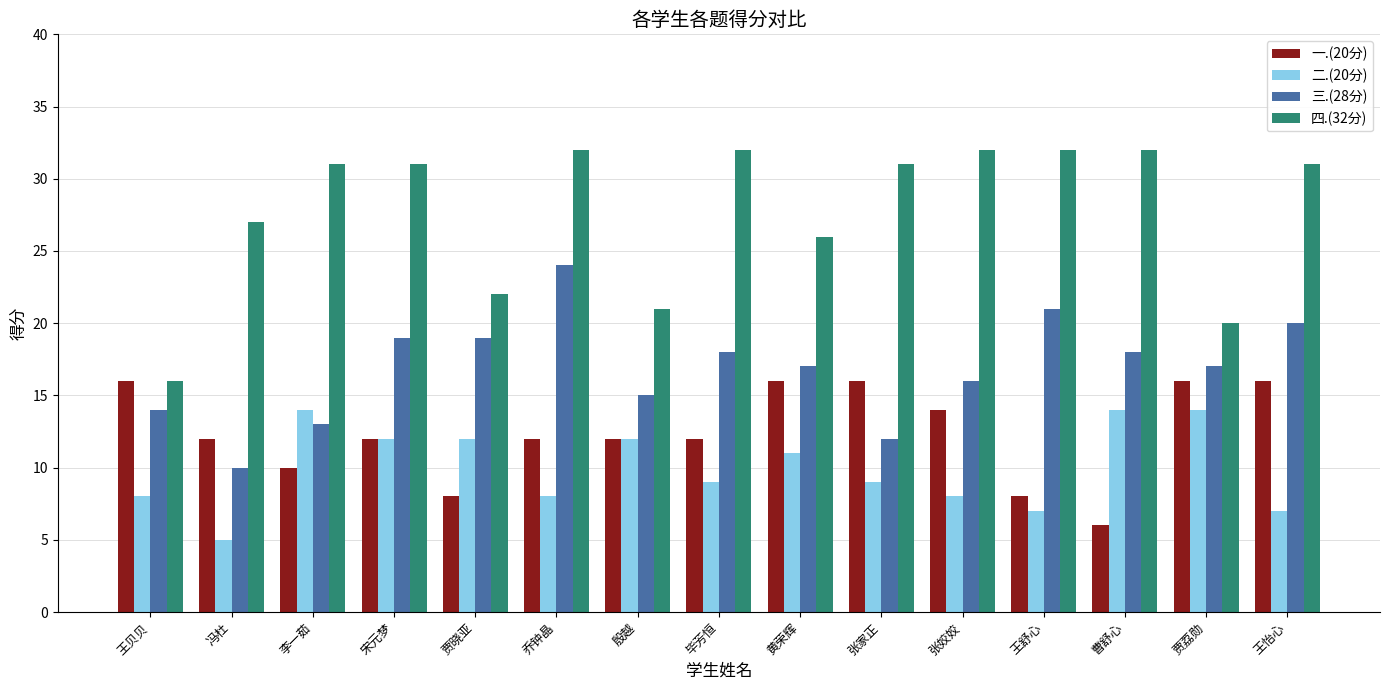

What is the minimum value for 三.(28分)?

10